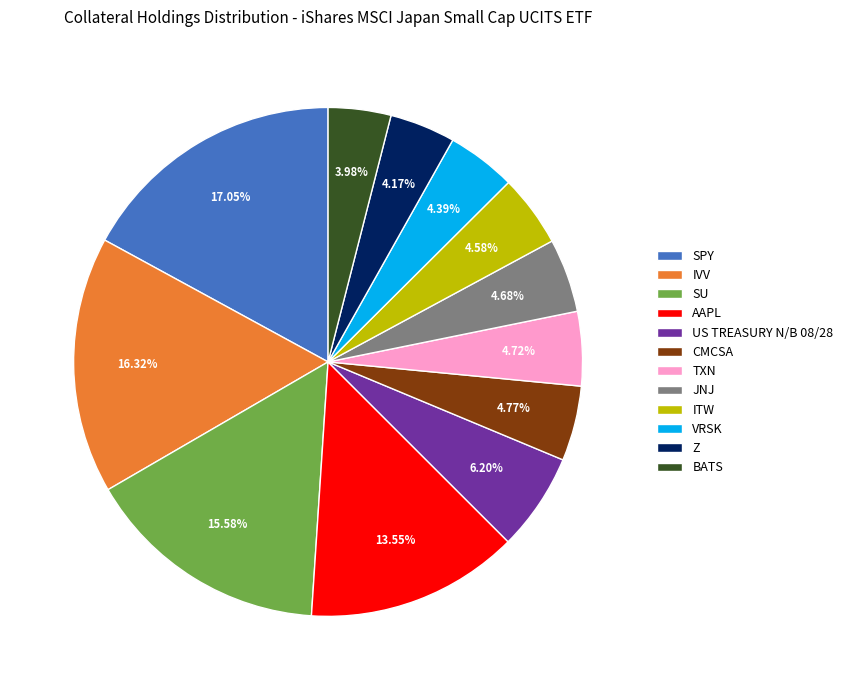

True or false: ITW accounts for 5% of the total.

True